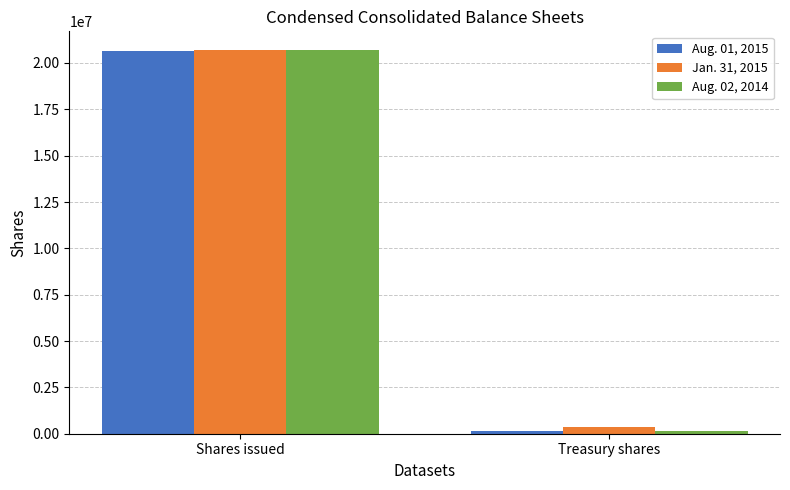

What is the spread (max minus min) of values at Treasury shares?

234676